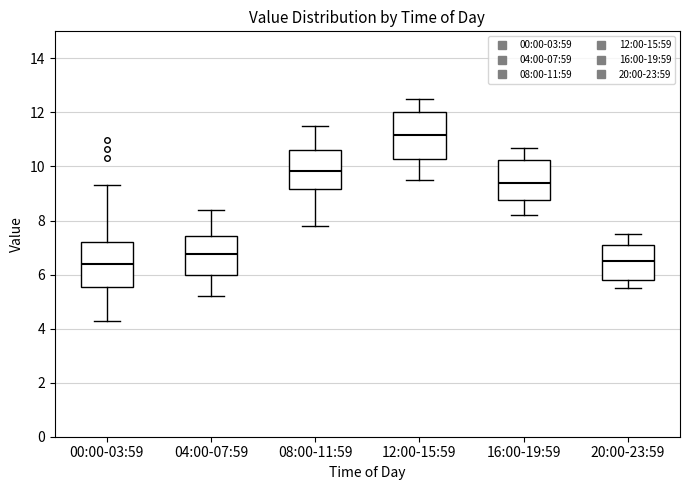

Where is the lower edge of the box for 12:00-15:59 on the y-axis? The values are not printed on the chart, so give them approximately, as read against the axis.

10.2